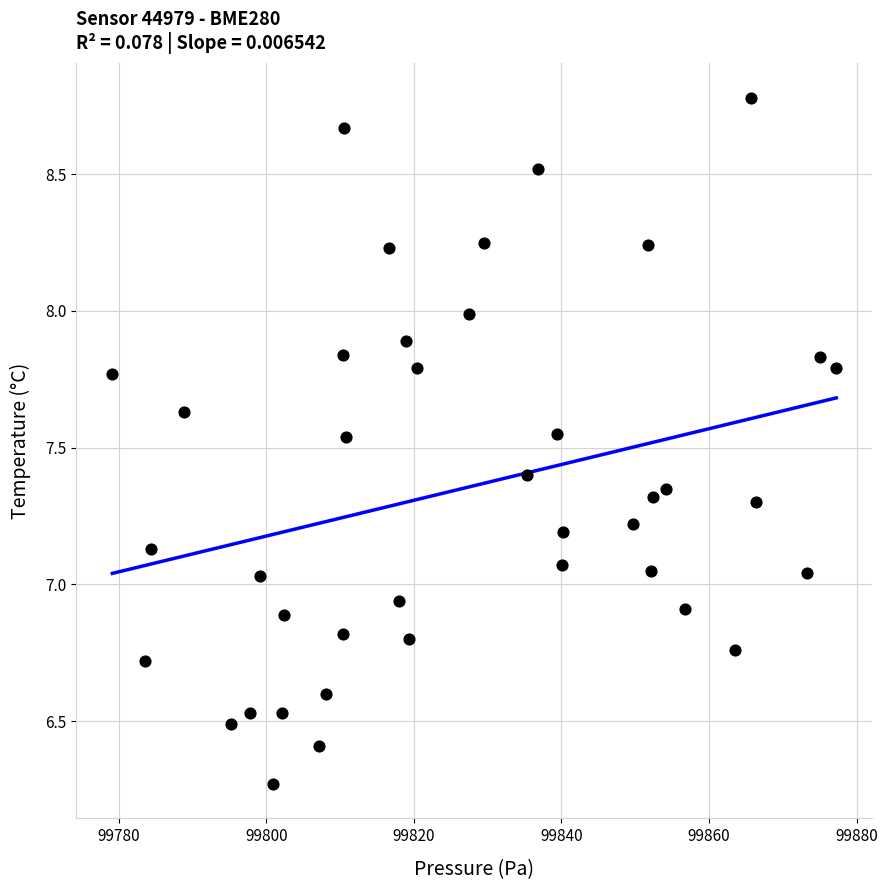

What is the range of X values (max minus min)?

98.1